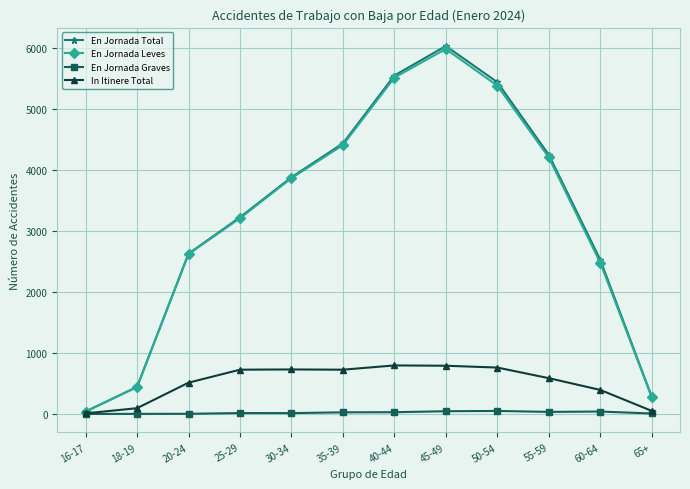

The value of En Jornada Total at 65+ is 285. True or false?

True